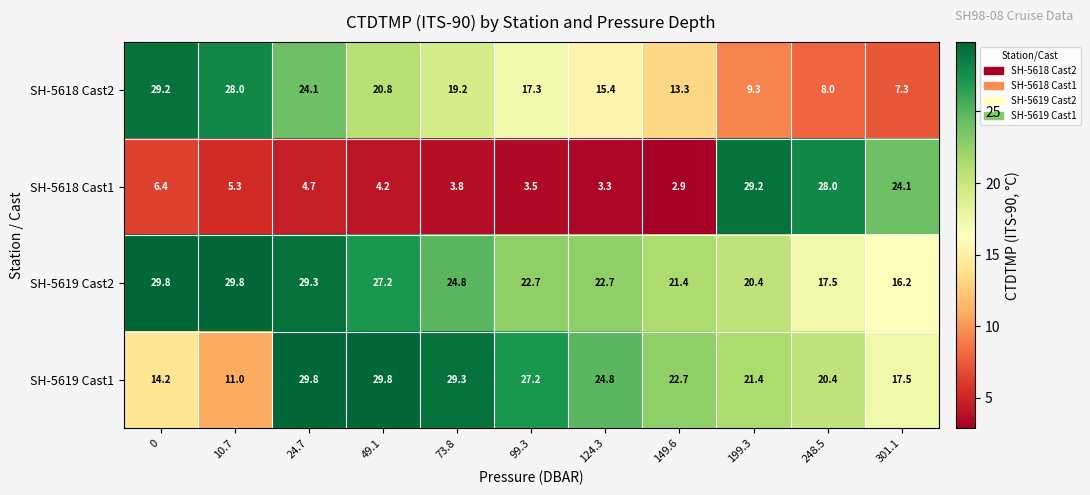

What is the spread (max minus min) of values at 73.8?

25.5